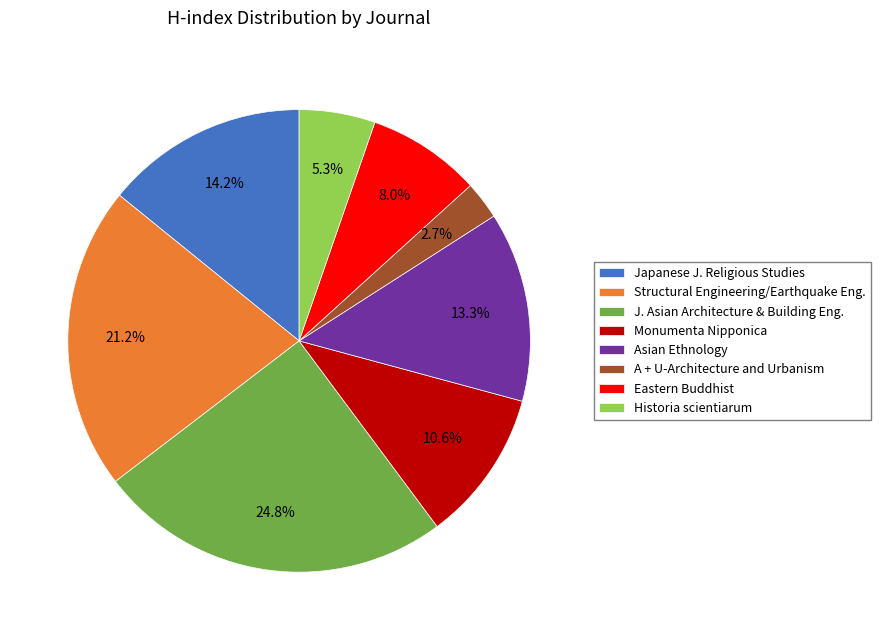

What percentage is NOT represented by J. Asian Architecture & Building Eng.?

75.2%